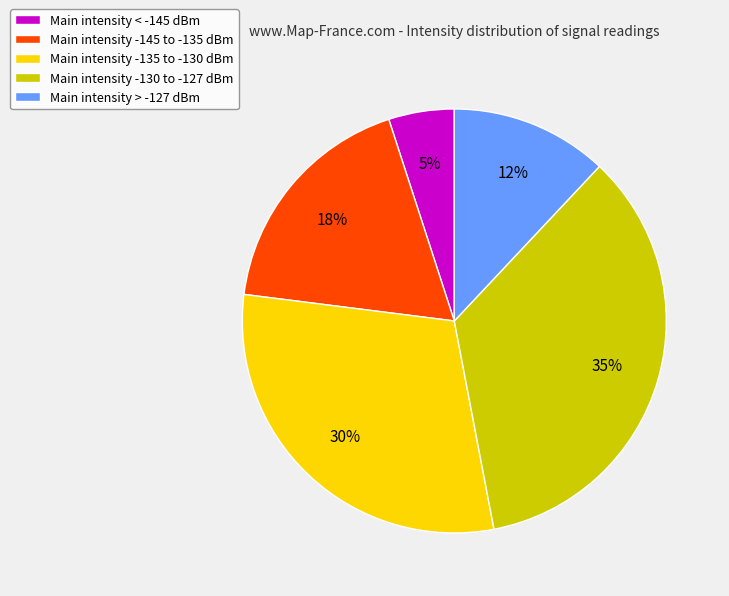

Is there any slice that represents more than half of the pie?

No